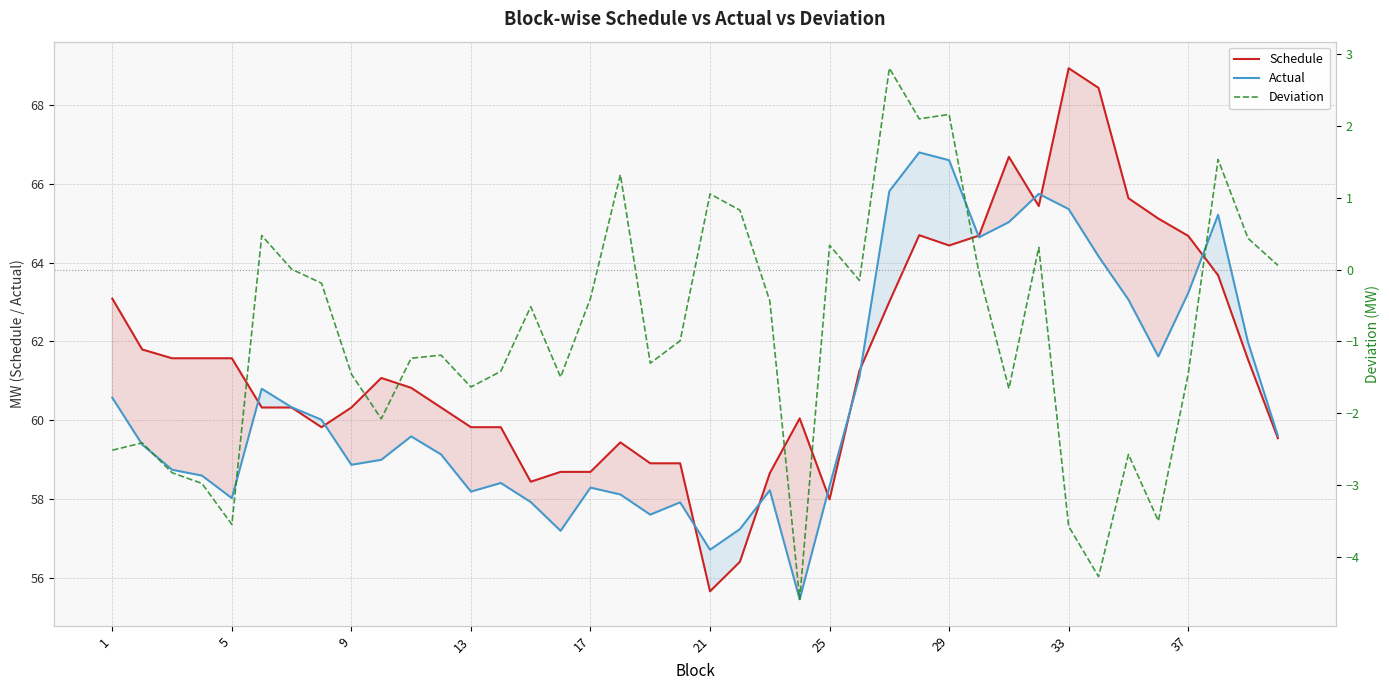

Which category has the lowest value in the Schedule series?

21